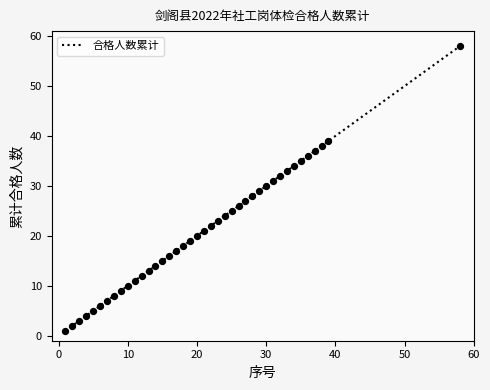

What is the greatest value displayed?

58